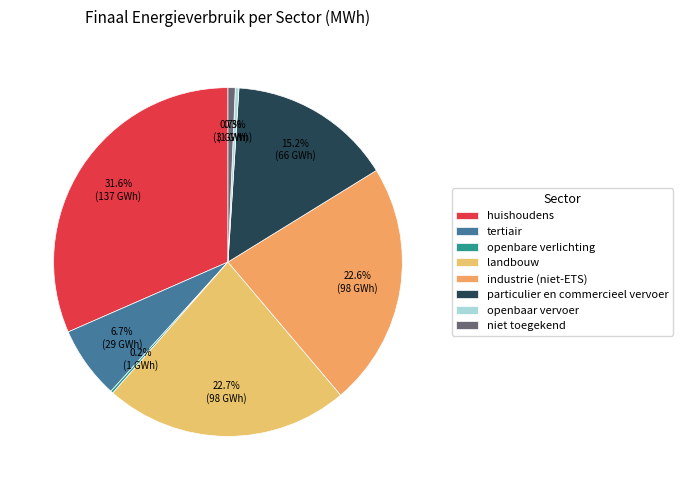

Does openbare verlichting represent more than half of the total?

No